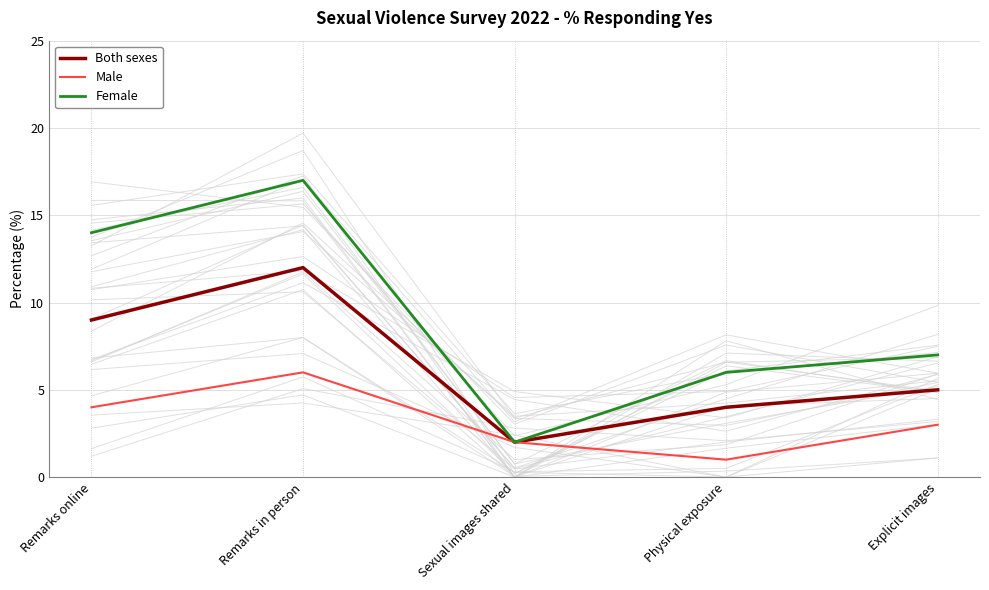

What are all the series names shown in the legend?

Both sexes, Male, Female